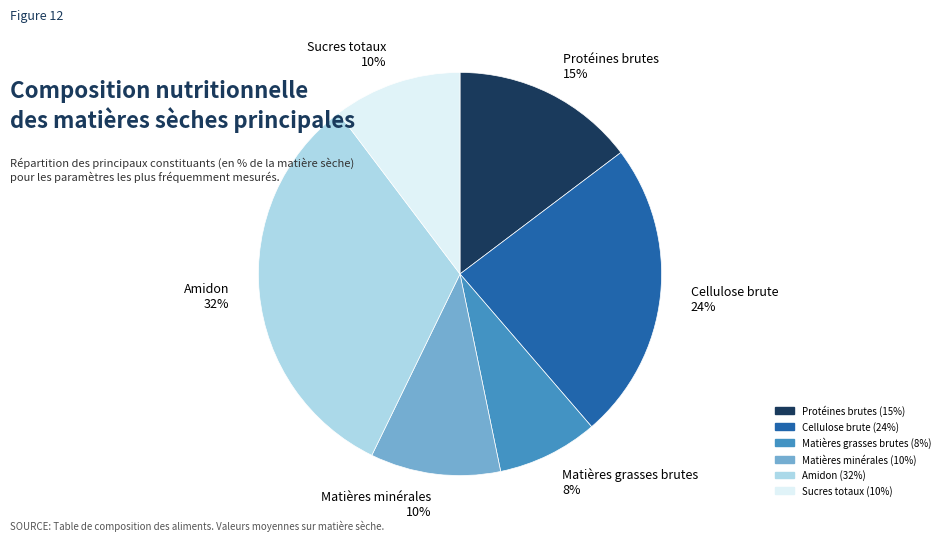

Which slice is the largest?

Amidon